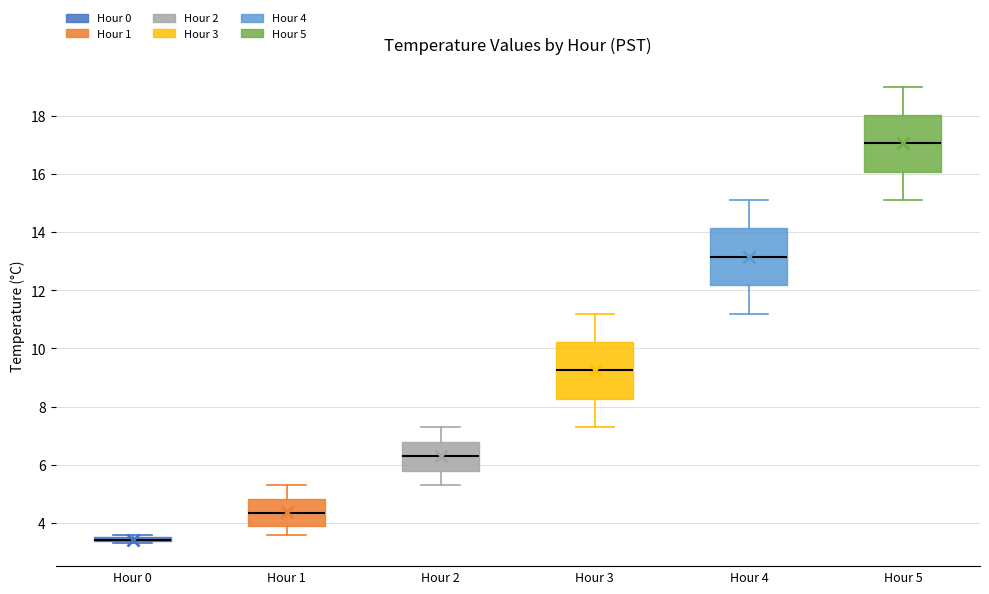

Where does the lower whisker of the box for Hour 2 end on the y-axis? The values are not printed on the chart, so give them approximately, as read against the axis.

5.4